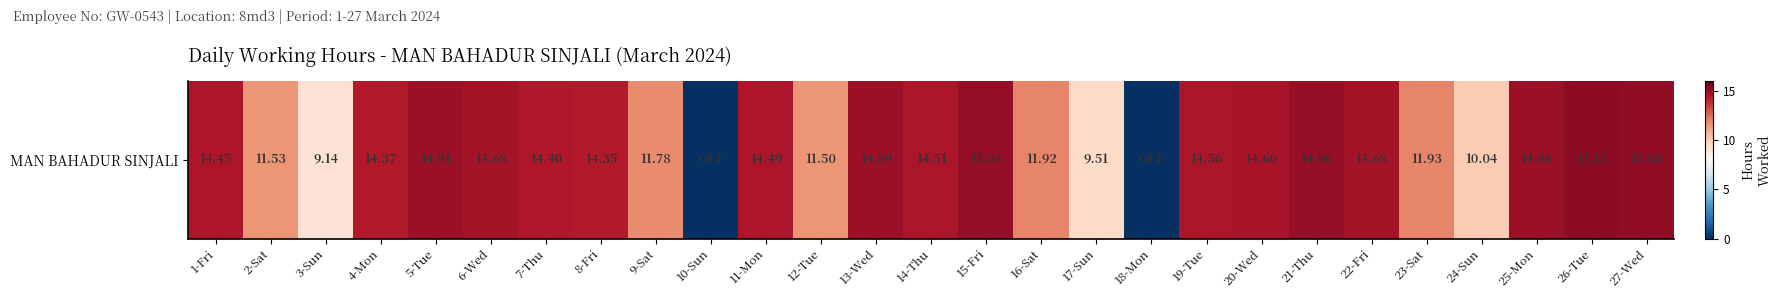

List the labels in order of value, smallest first.

10-Sun, 18-Mon, 3-Sun, 17-Sun, 24-Sun, 12-Tue, 2-Sat, 9-Sat, 16-Sat, 23-Sat, 8-Fri, 4-Mon, 7-Thu, 1-Fri, 11-Mon, 14-Thu, 19-Tue, 20-Wed, 6-Wed, 22-Fri, 25-Mon, 13-Wed, 5-Tue, 21-Thu, 15-Fri, 27-Wed, 26-Tue